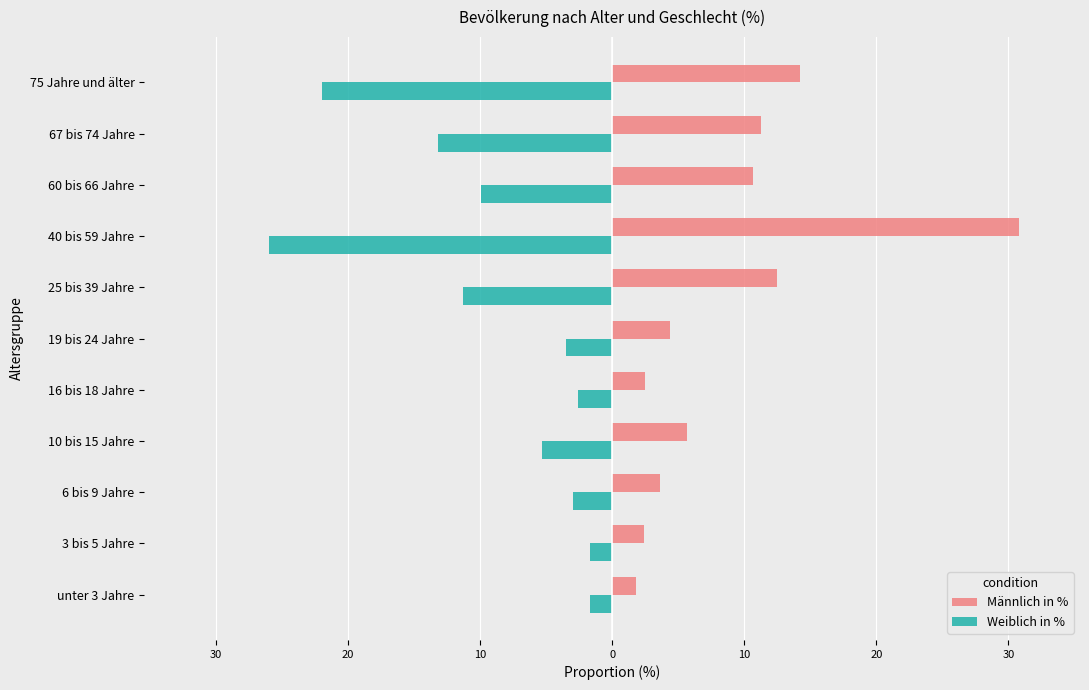

What is the greatest value displayed?

30.8